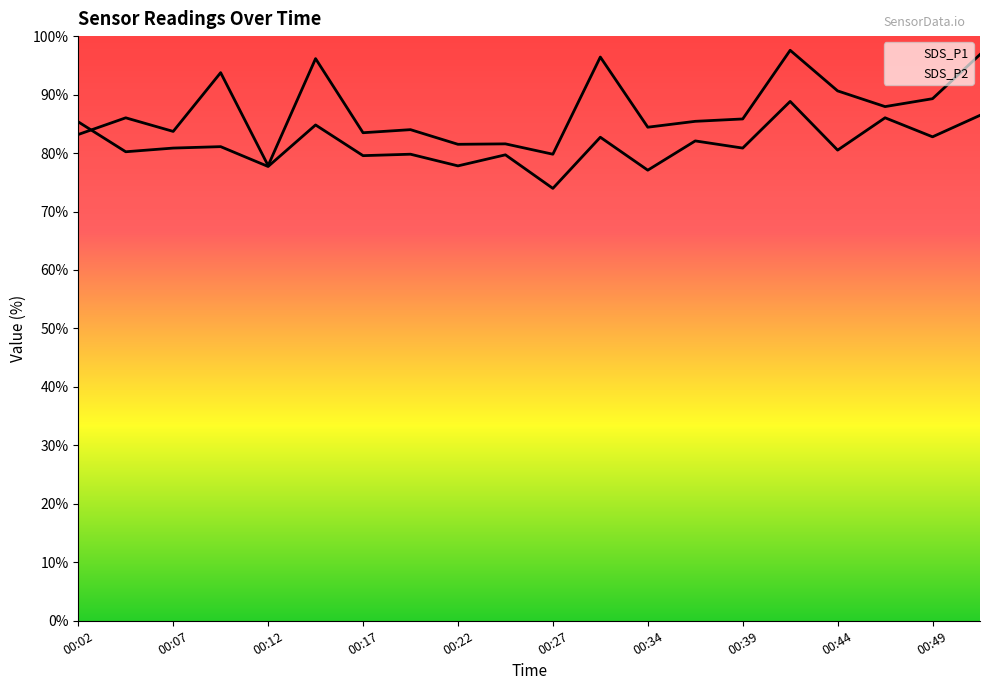

Which series has the widest spread of values?

SDS_P1